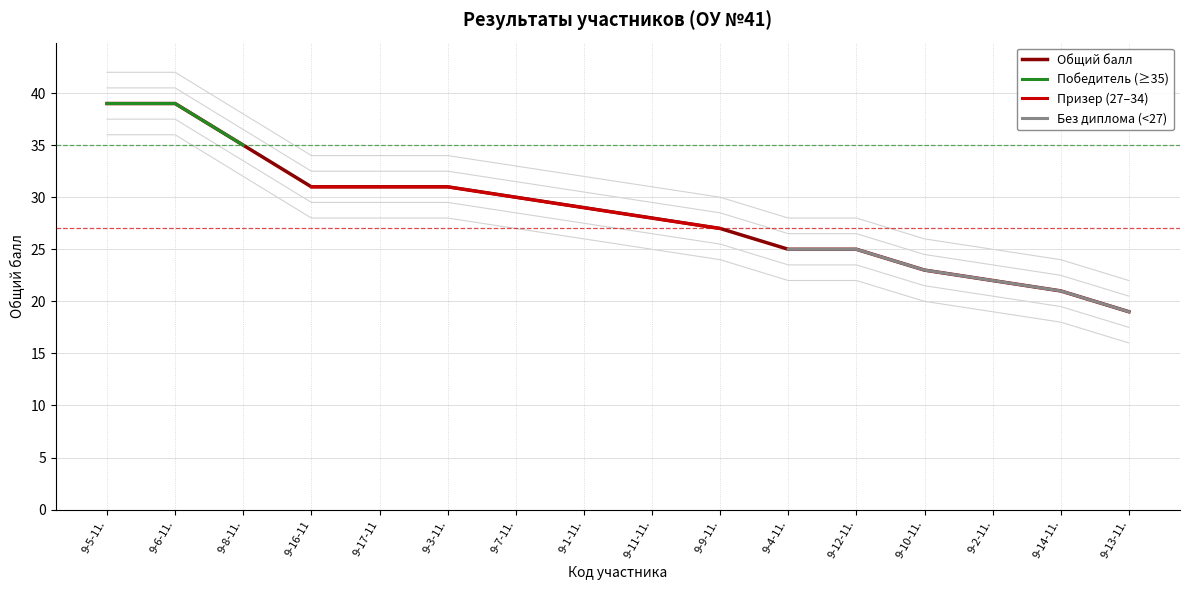

How many lines are shown in the chart?

4